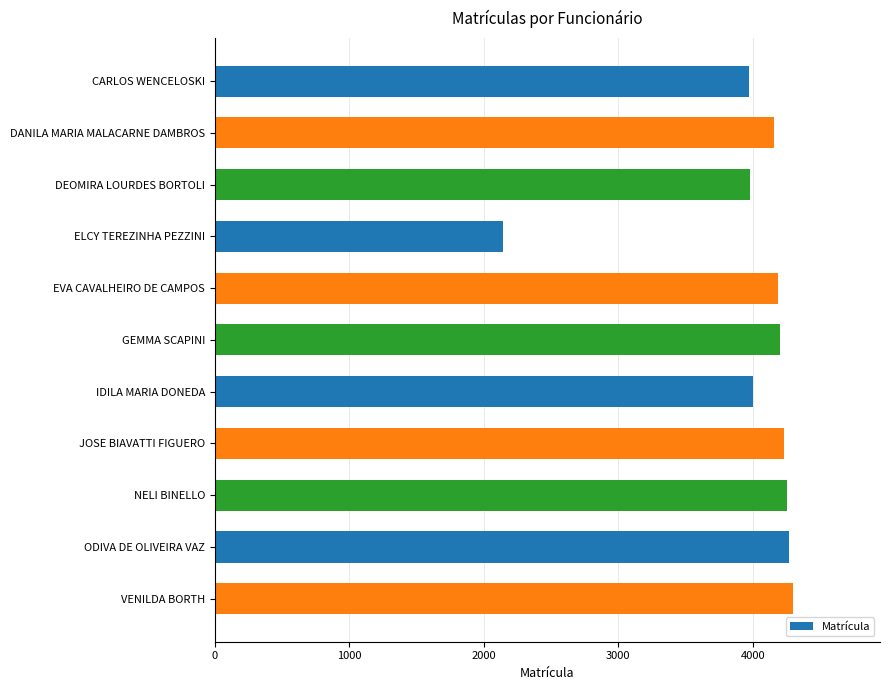

What is the maximum value shown in the chart?

4301